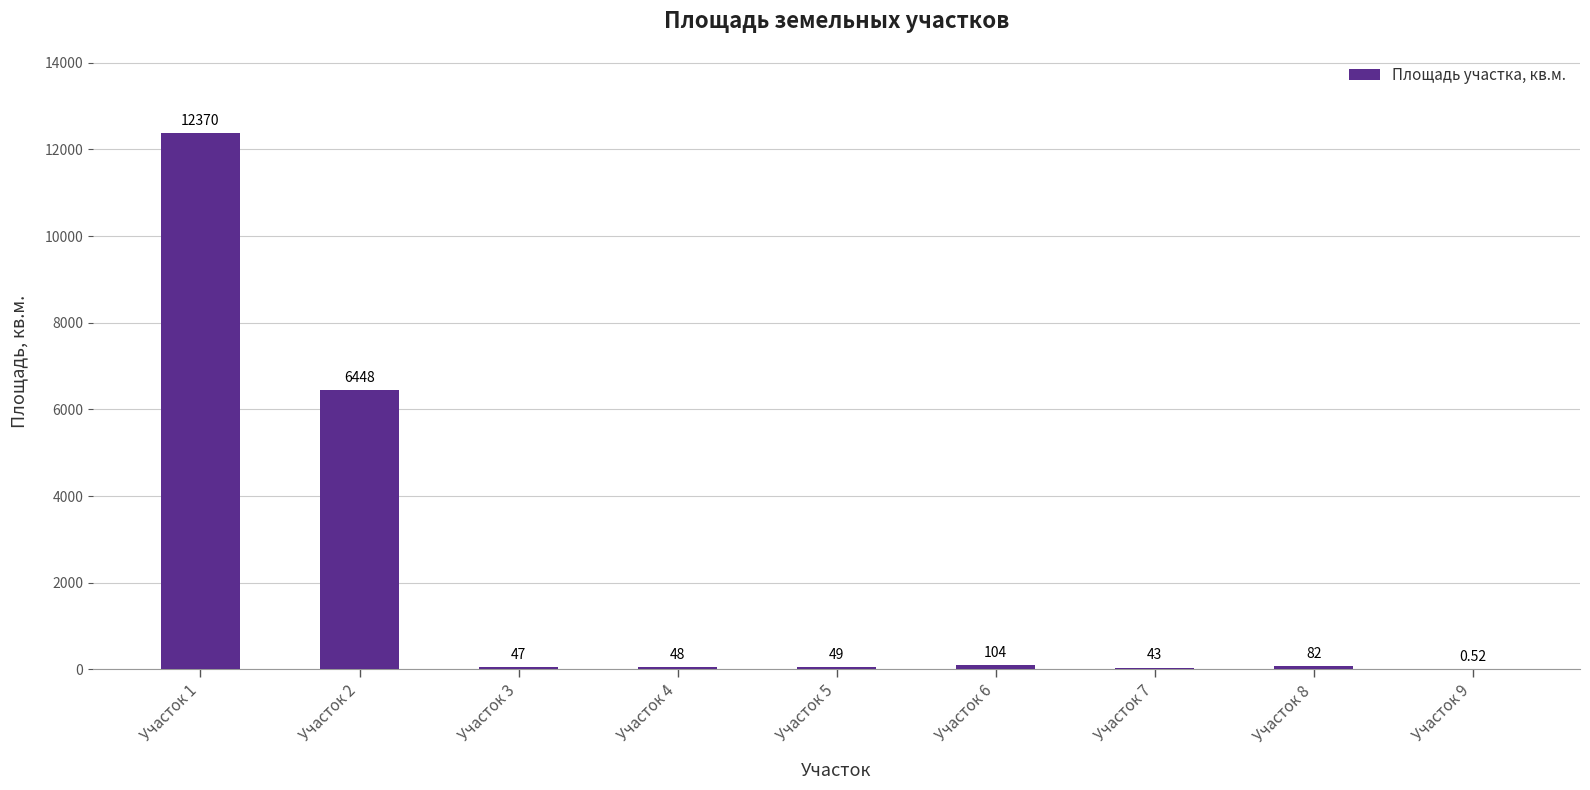

What is the sum of the values at Участок 3 and Участок 4?

95.0